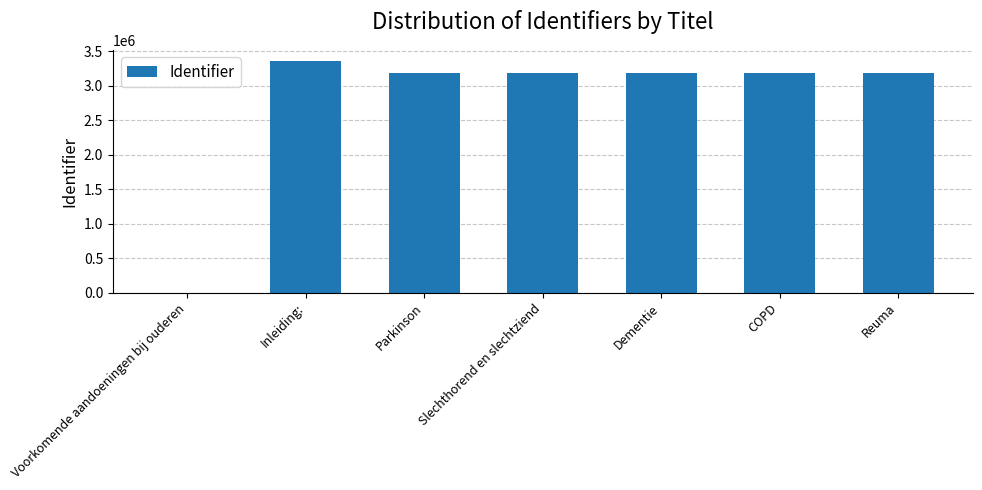

Which label corresponds to the largest value in the chart?

Inleiding: